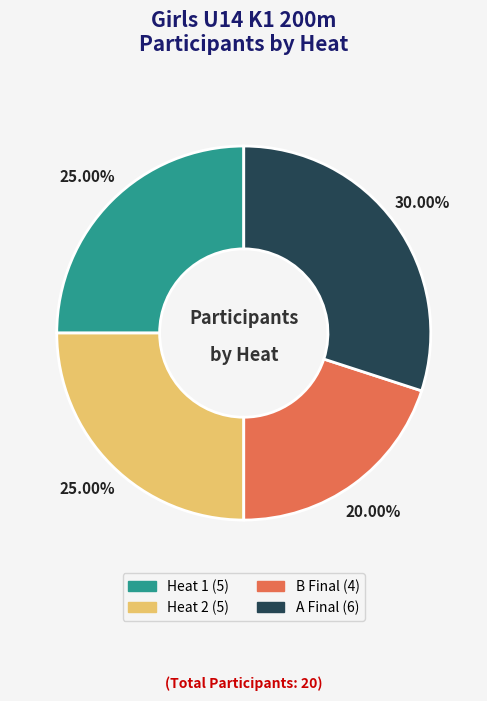

Is it true that Heat 1 is 12% of the pie?

False